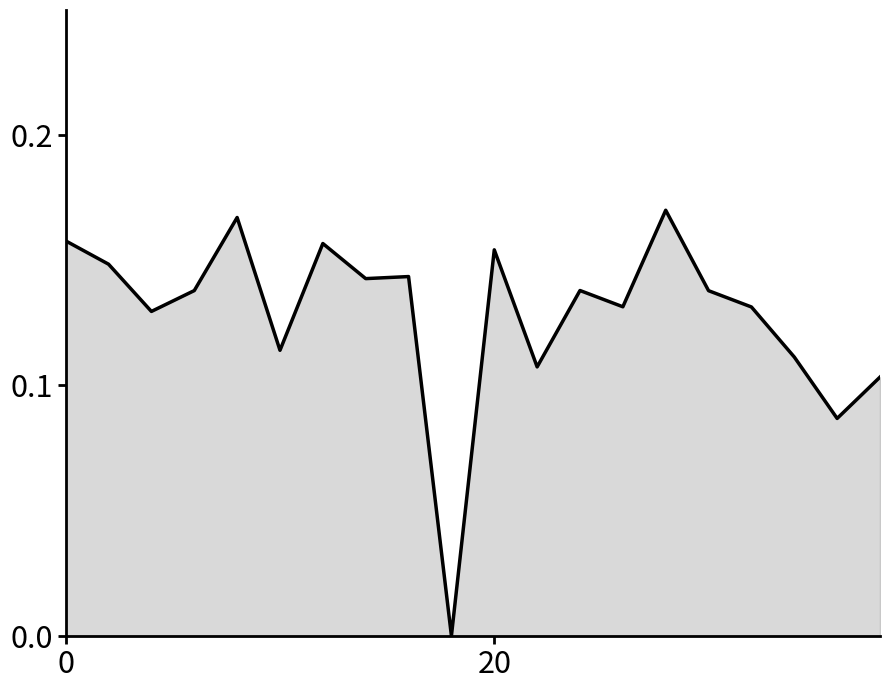

How many lines are shown in the chart?

1